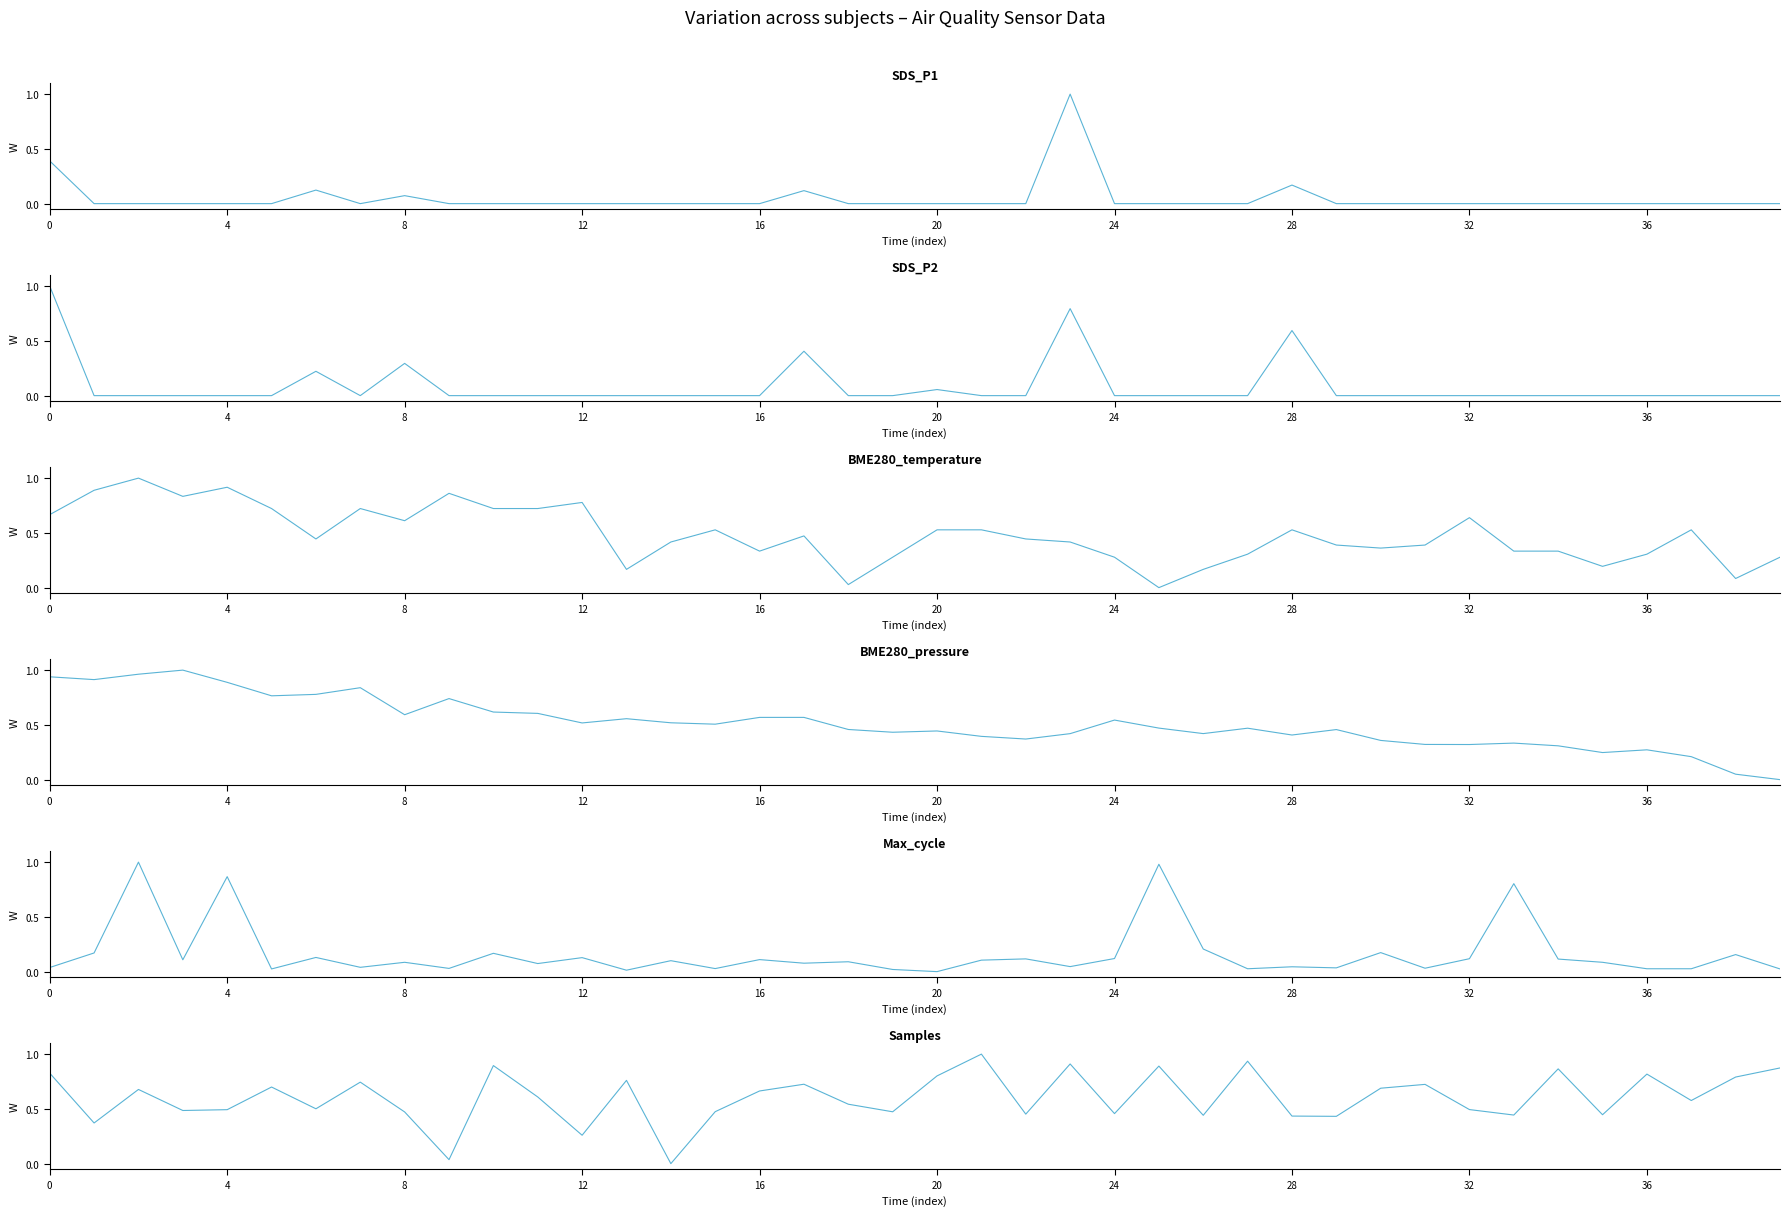

The SDS_P2 series shows -0.6 at 20. True or false?

False